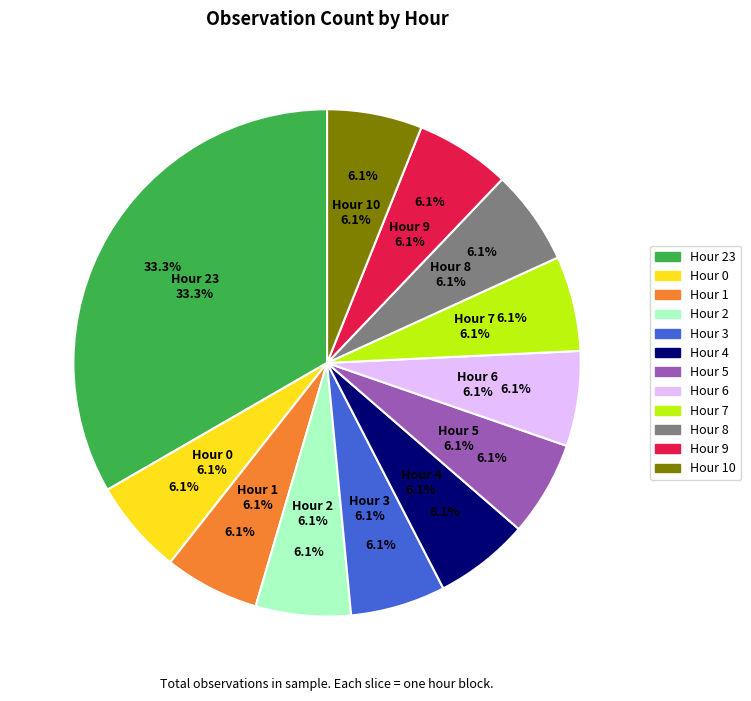

True or false: Hour 9 accounts for 6% of the total.

True